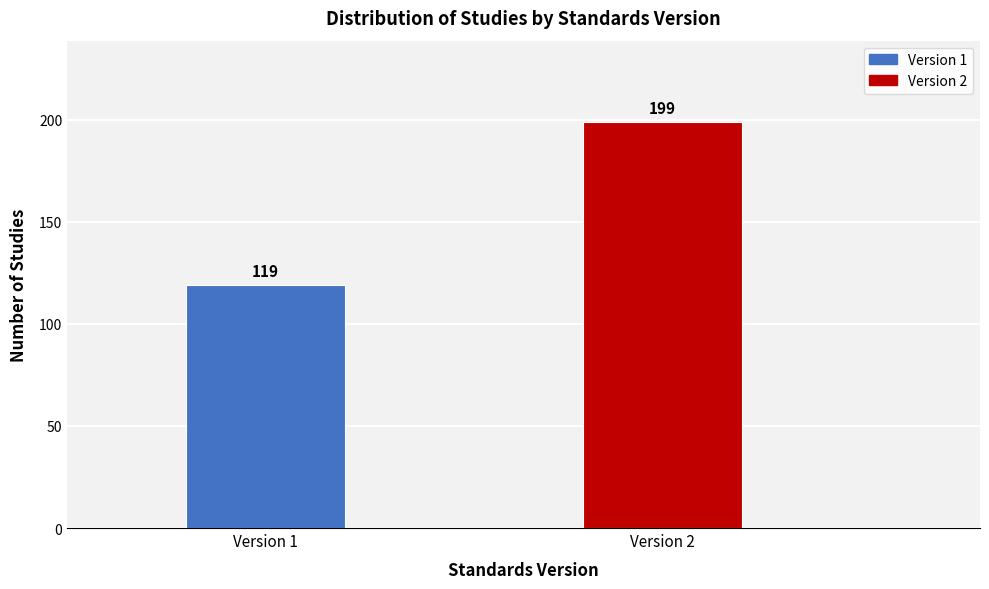

Reading right to left, what are all the values shown in this chart?

199	119